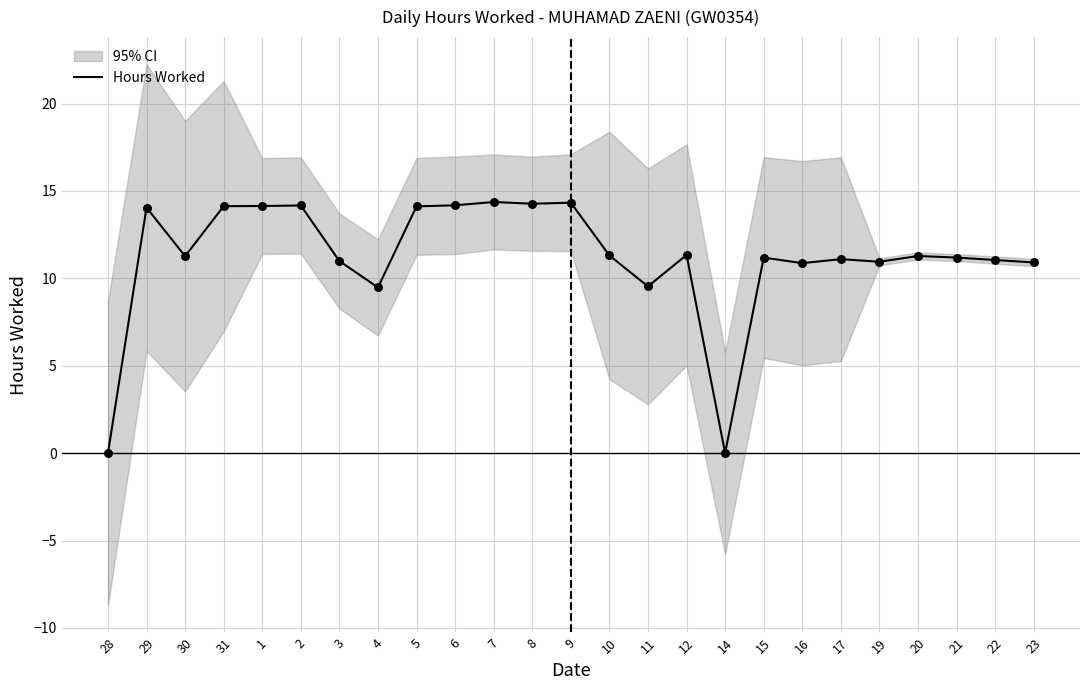

Which has a higher value, 31 or 11?

31